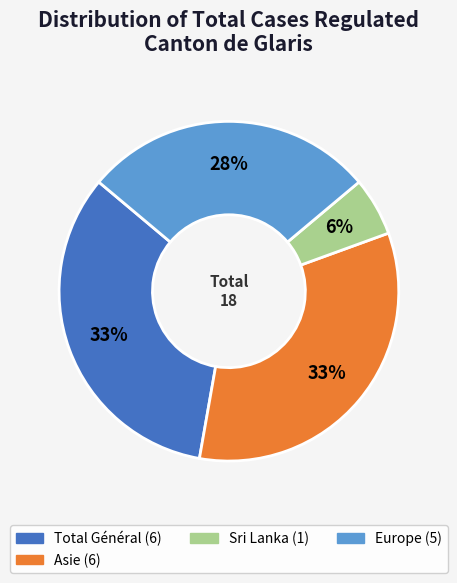

Count the number of slices in the pie.

4